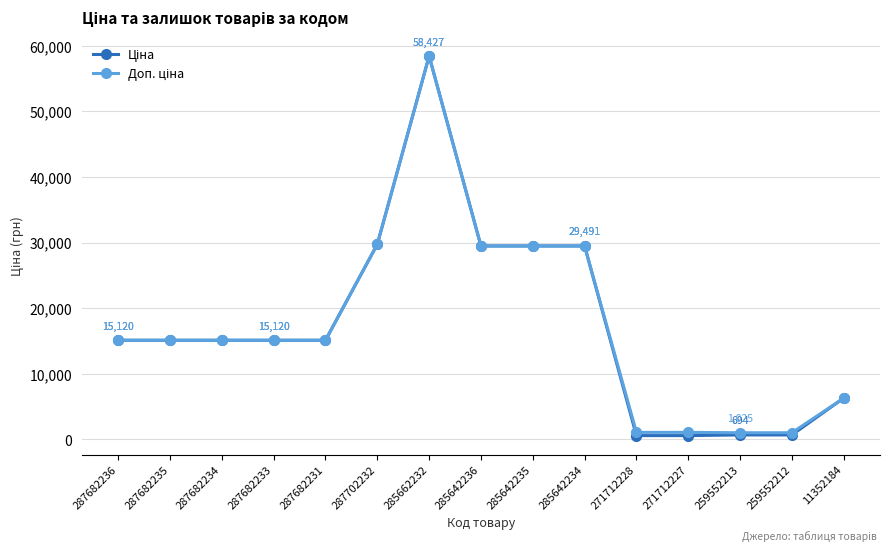

What is the total value across all series at 285662232?

116853.1